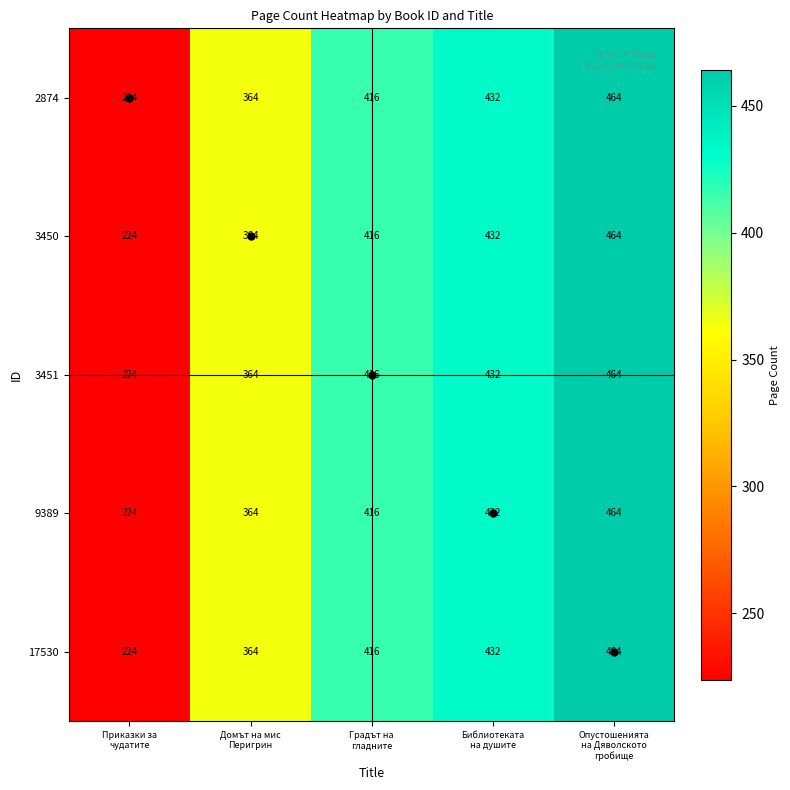

At how many categories does at least one series exceed 266?

4